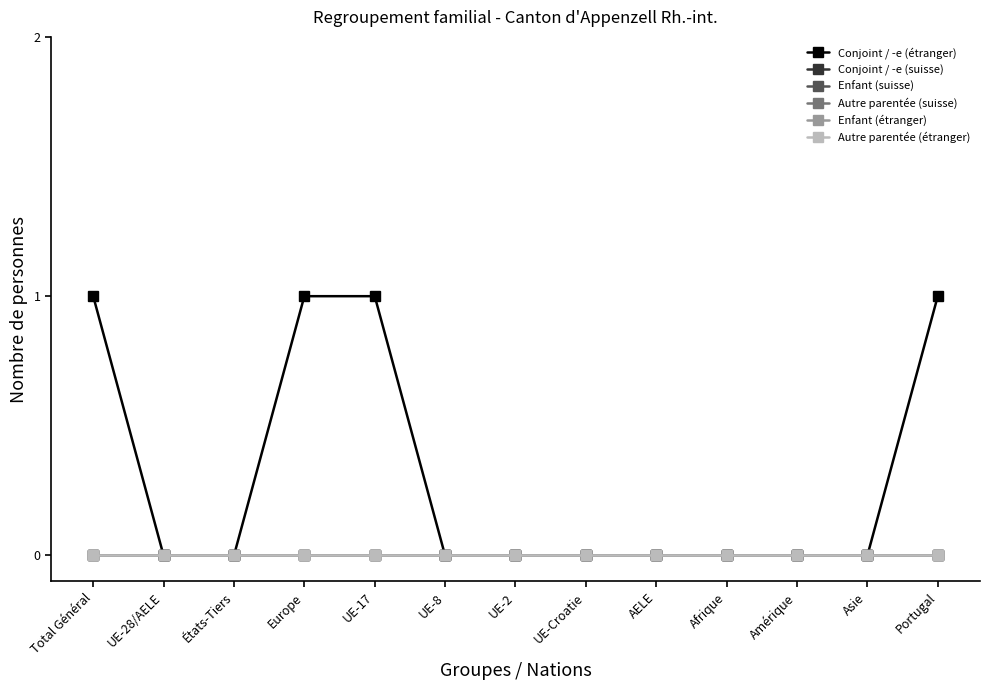

What are all the series names shown in the legend?

Conjoint / -e (étranger), Conjoint / -e (suisse), Enfant (suisse), Autre parentée (suisse), Enfant (étranger), Autre parentée (étranger)